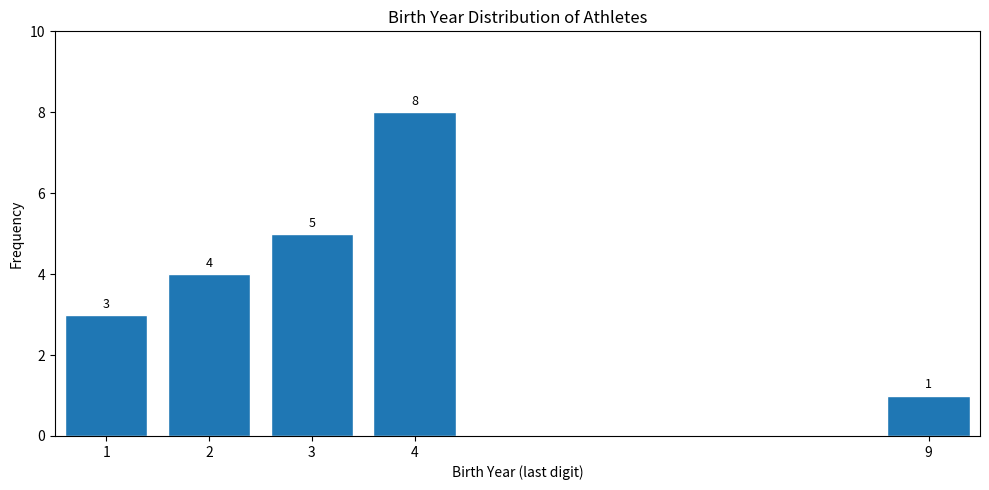

Reading left to right, extract all data points from this chart.

1=3	2=4	3=5	4=8	9=1